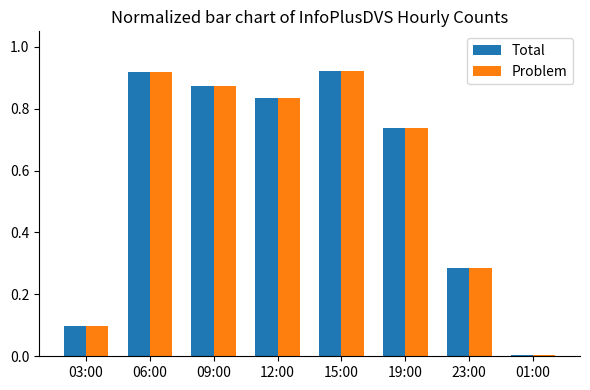

What is the total value across all series at 15:00?

1.8